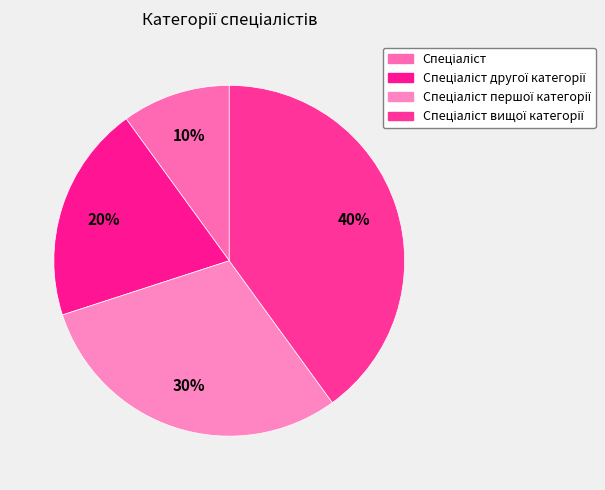

To the nearest percent, what is the difference between the Спеціаліст and Спеціаліст другої категорії slice percentages?

10%